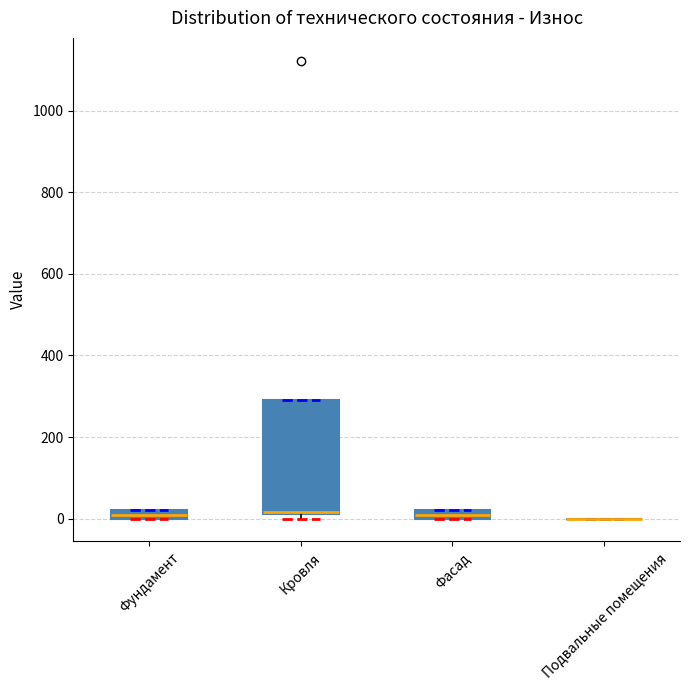

Comparing the boxes themselves (not the whiskers), which one is the tallest?

Кровля